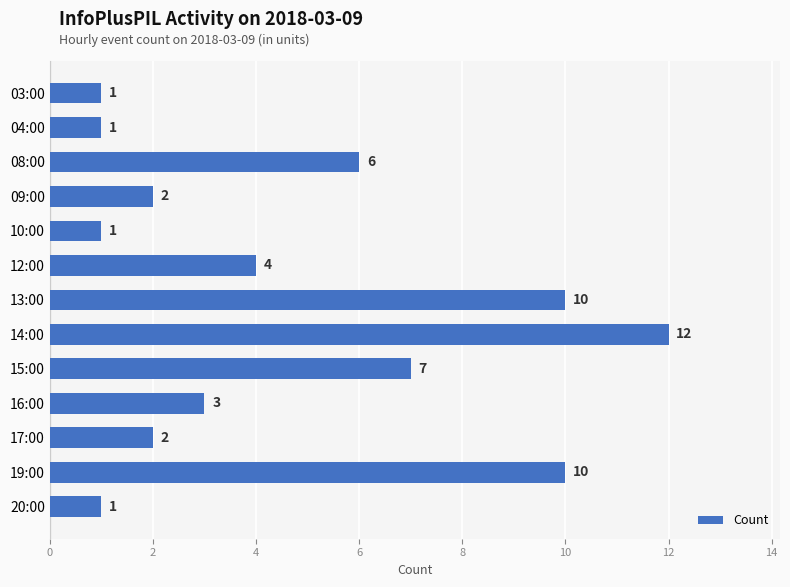

Which has a higher value, 20:00 or 17:00?

17:00